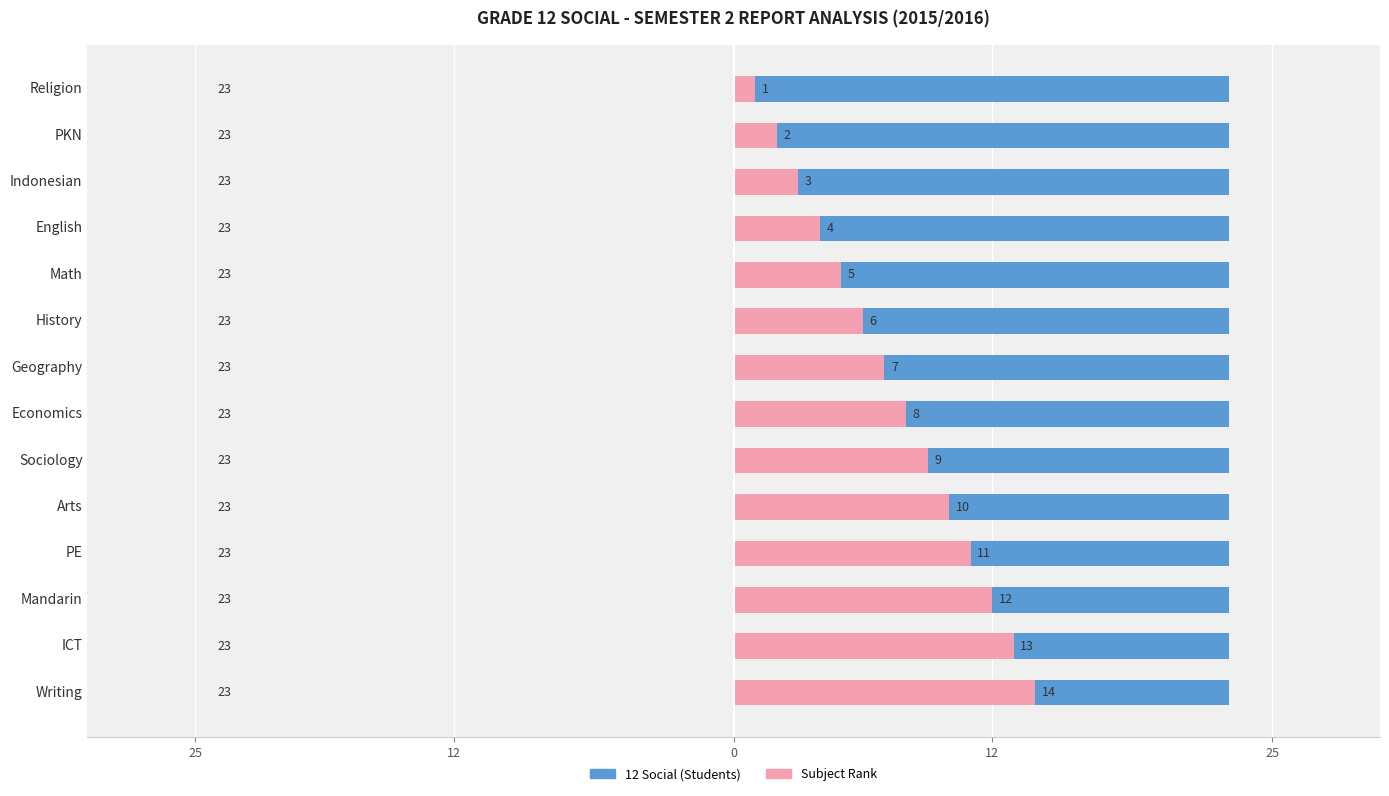

How many bars are there in total?

28